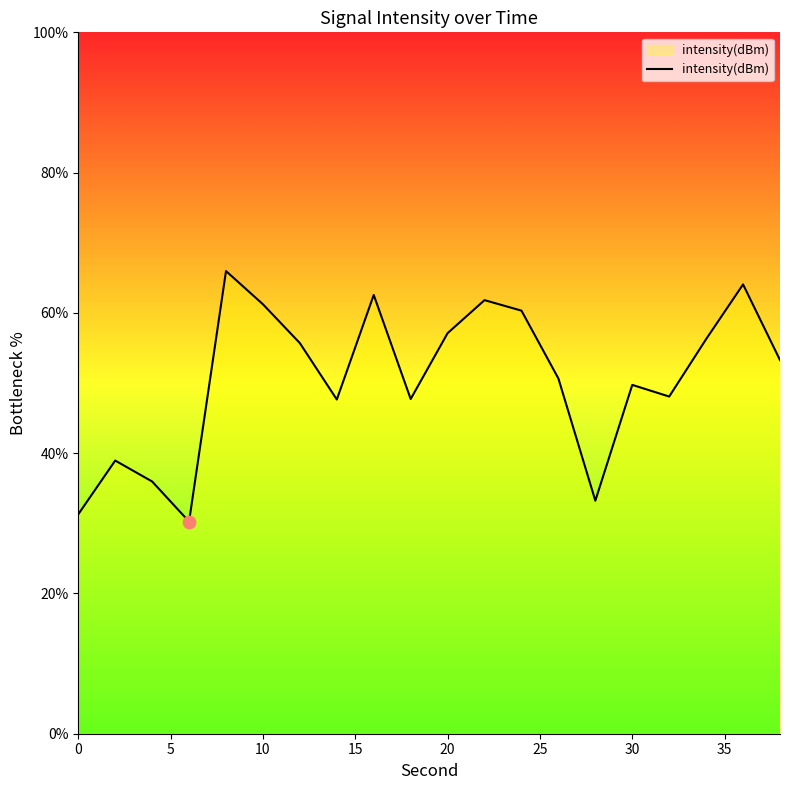

What is the greatest value displayed?

66.0